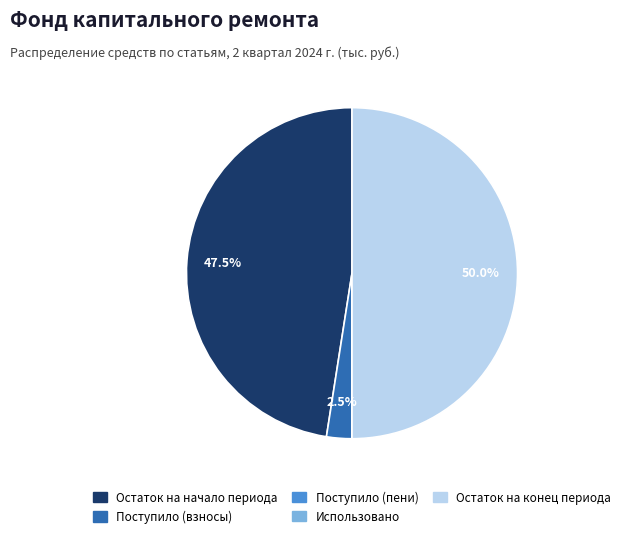

What percentage is NOT represented by Поступило (взносы)?

97.5%